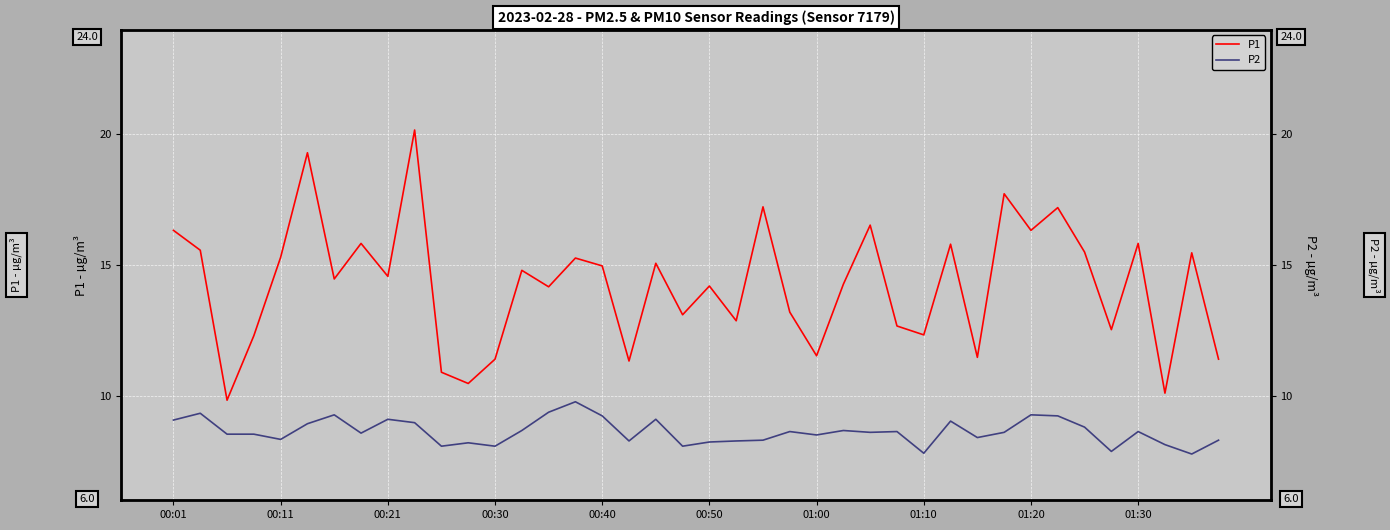

What is the highest value of the P1 series?

20.2